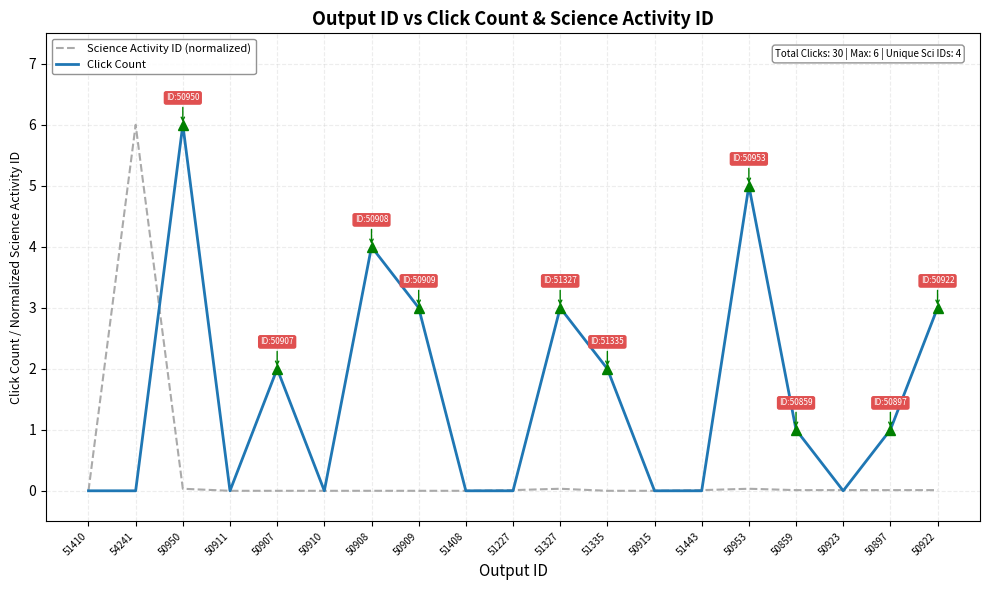

List the series in order of their overall mean, lowest first.

Science Activity ID (normalized), Click Count